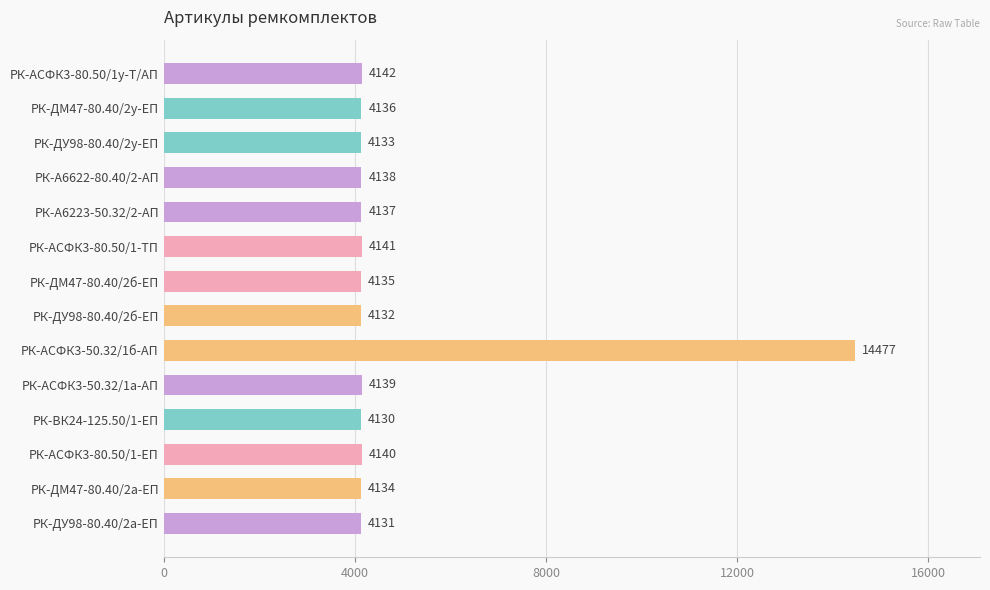

What is the change in value from РК-ДМ47-80.40/2у-ЕП to РК-ВК24-125.50/1-ЕП?

-6